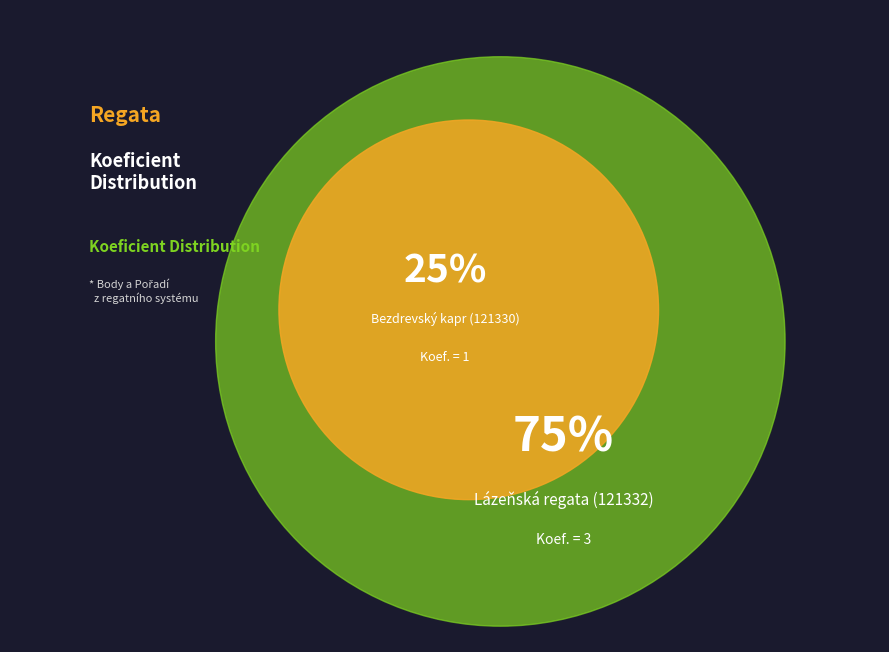

Is there any slice that represents more than half of the pie?

Yes